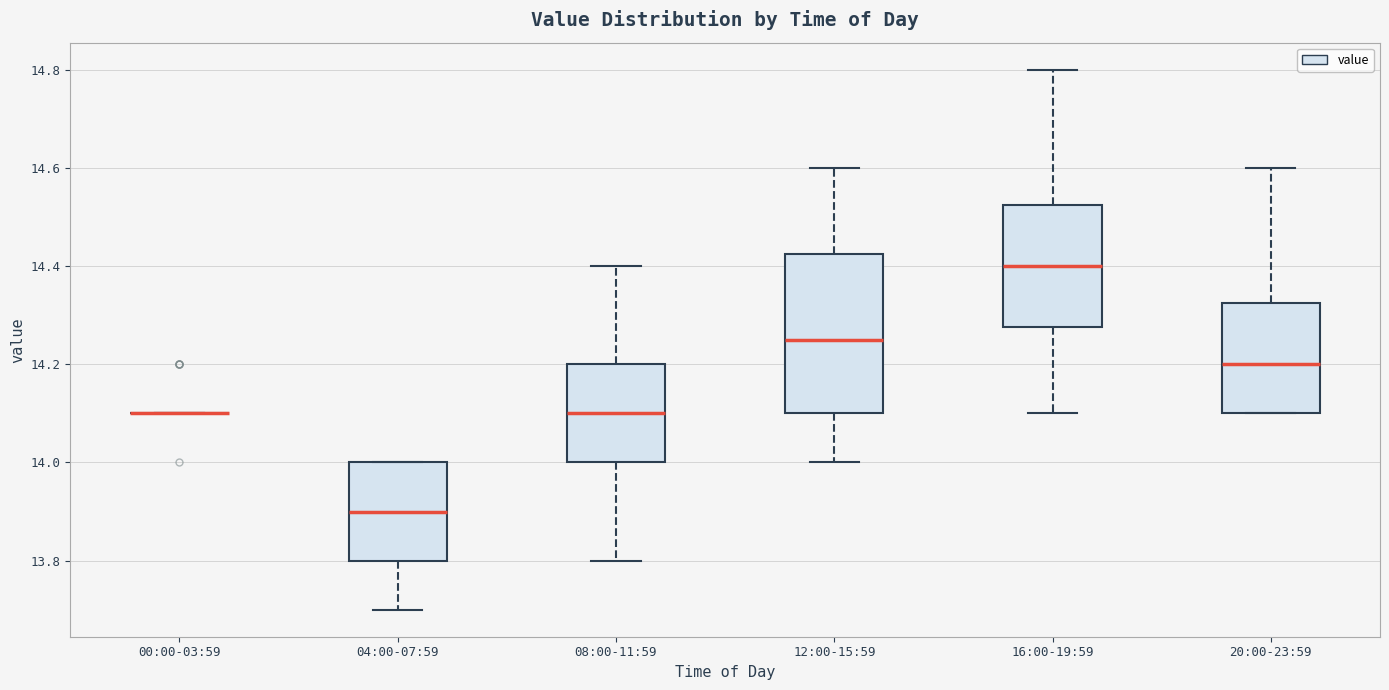

Reading left to right, read every box against the y-axis: the position of its median line, the range the box covers, and the ends of its whiskers. The values are not printed on the chart, so give them approximately, as read against the axis.

00:00-03:59: box collapsed to a line at 14.10, whiskers 14.10 to 14.10
04:00-07:59: median 13.90, box 13.80 to 14.00, whiskers 13.70 to 14.00
08:00-11:59: median 14.10, box 14.00 to 14.20, whiskers 13.80 to 14.40
12:00-15:59: median 14.26, box 14.10 to 14.42, whiskers 14.00 to 14.60
16:00-19:59: median 14.40, box 14.28 to 14.52, whiskers 14.10 to 14.80
20:00-23:59: median 14.20, box 14.10 to 14.32, whiskers 14.10 to 14.60